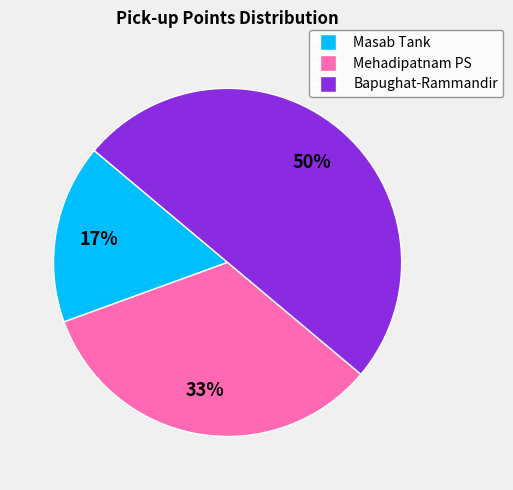

Which slice is the smallest?

Masab Tank